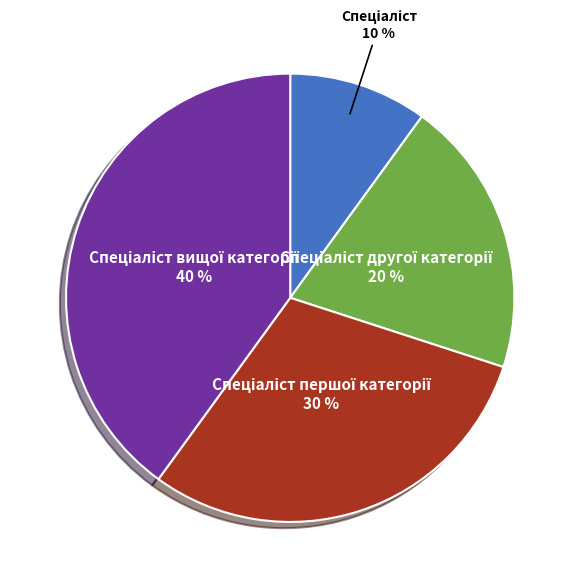

To the nearest percent, what is the difference between the largest and smallest slice percentages?

30%